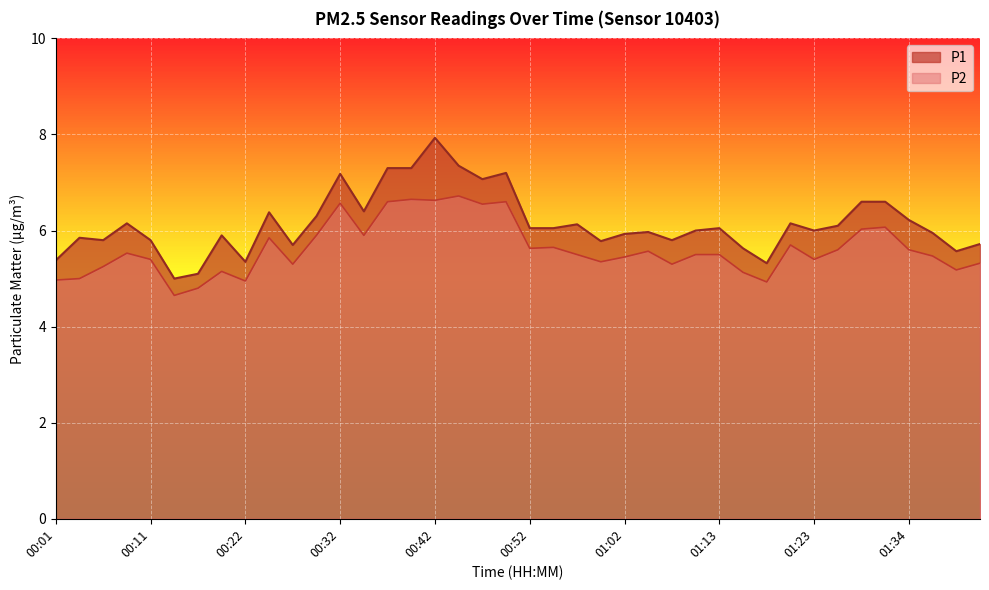

What are all the series names shown in the legend?

P1, P2